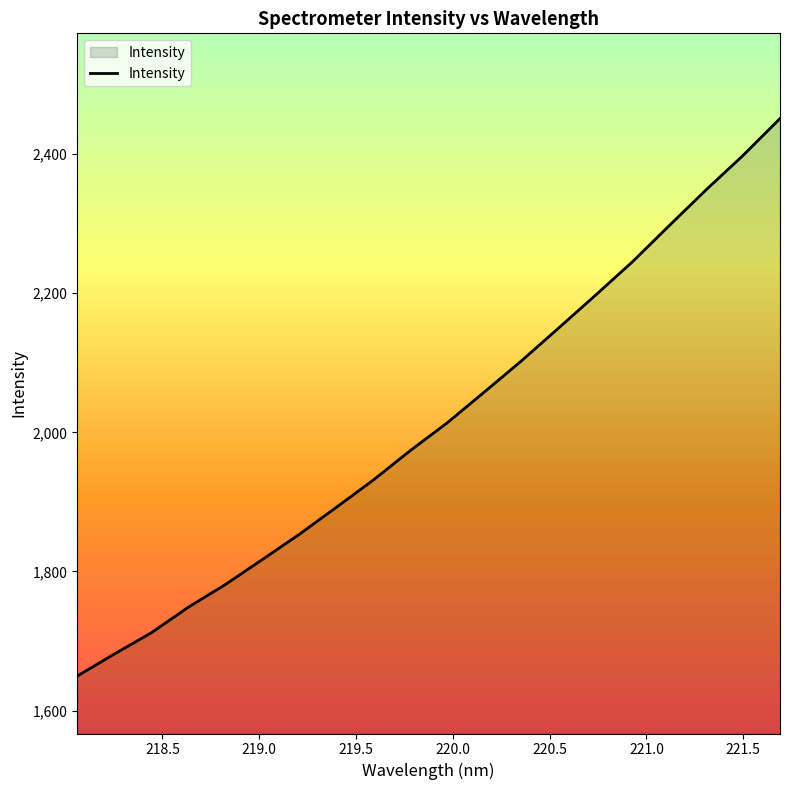

What is the greatest value displayed?

2451.2